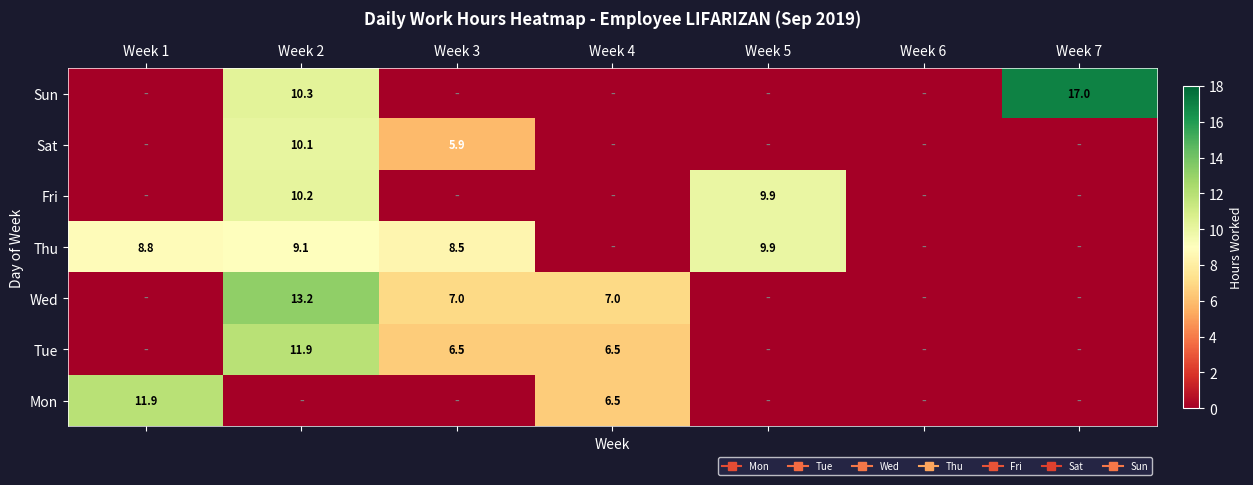

At which label does Mon reach its minimum?

Week 2